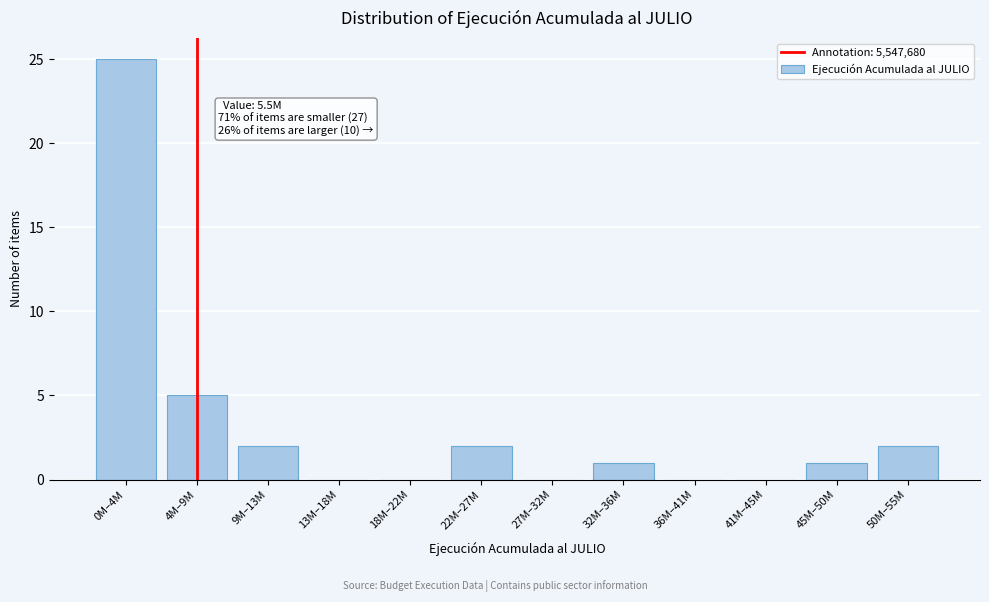

Reading right to left, what are all the values shown in this chart?

50M–55M=2	45M–50M=1	41M–45M=0	36M–41M=0	32M–36M=1	27M–32M=0	22M–27M=2	18M–22M=0	13M–18M=0	9M–13M=2	4M–9M=5	0M–4M=25